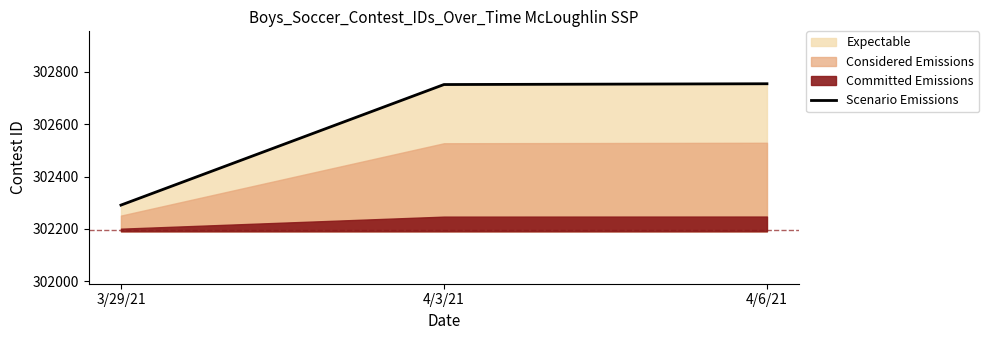

List the labels in order of value, smallest first.

3/29/21, 4/3/21, 4/6/21